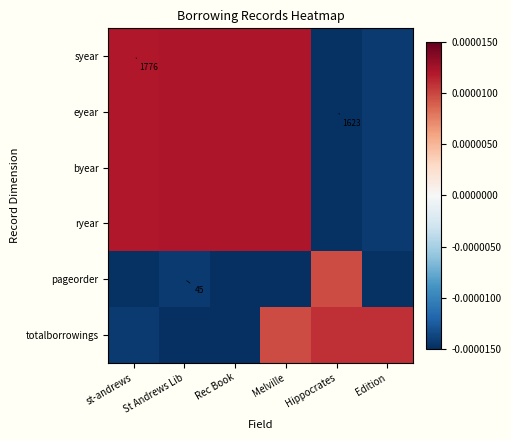

How many series are shown in this chart?

6